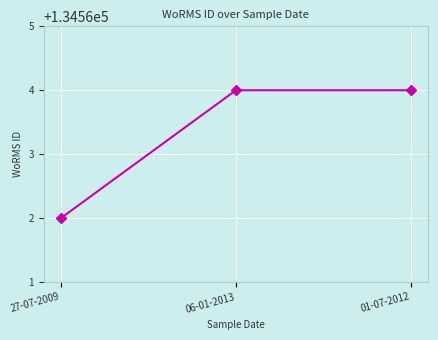

The chart shows a value of 134564 at 01-07-2012. True or false?

True